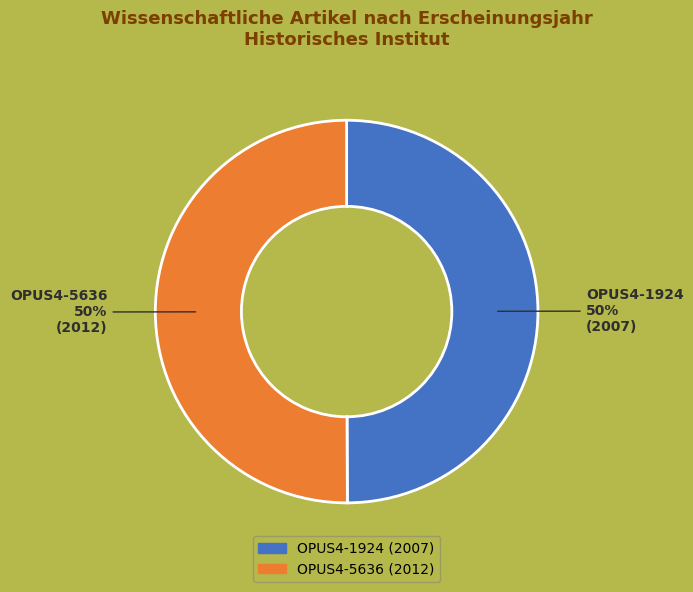

Count the number of slices in the pie.

2